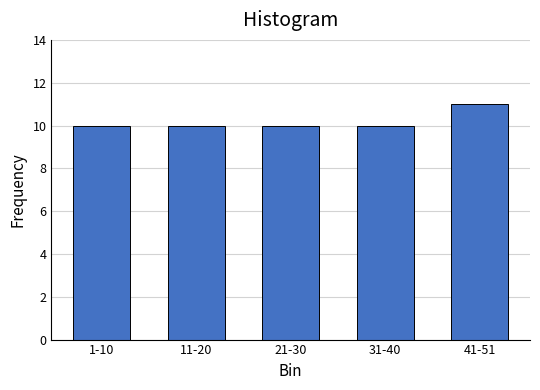

Reading right to left, transcribe all the data shown in this chart.

11	10	10	10	10